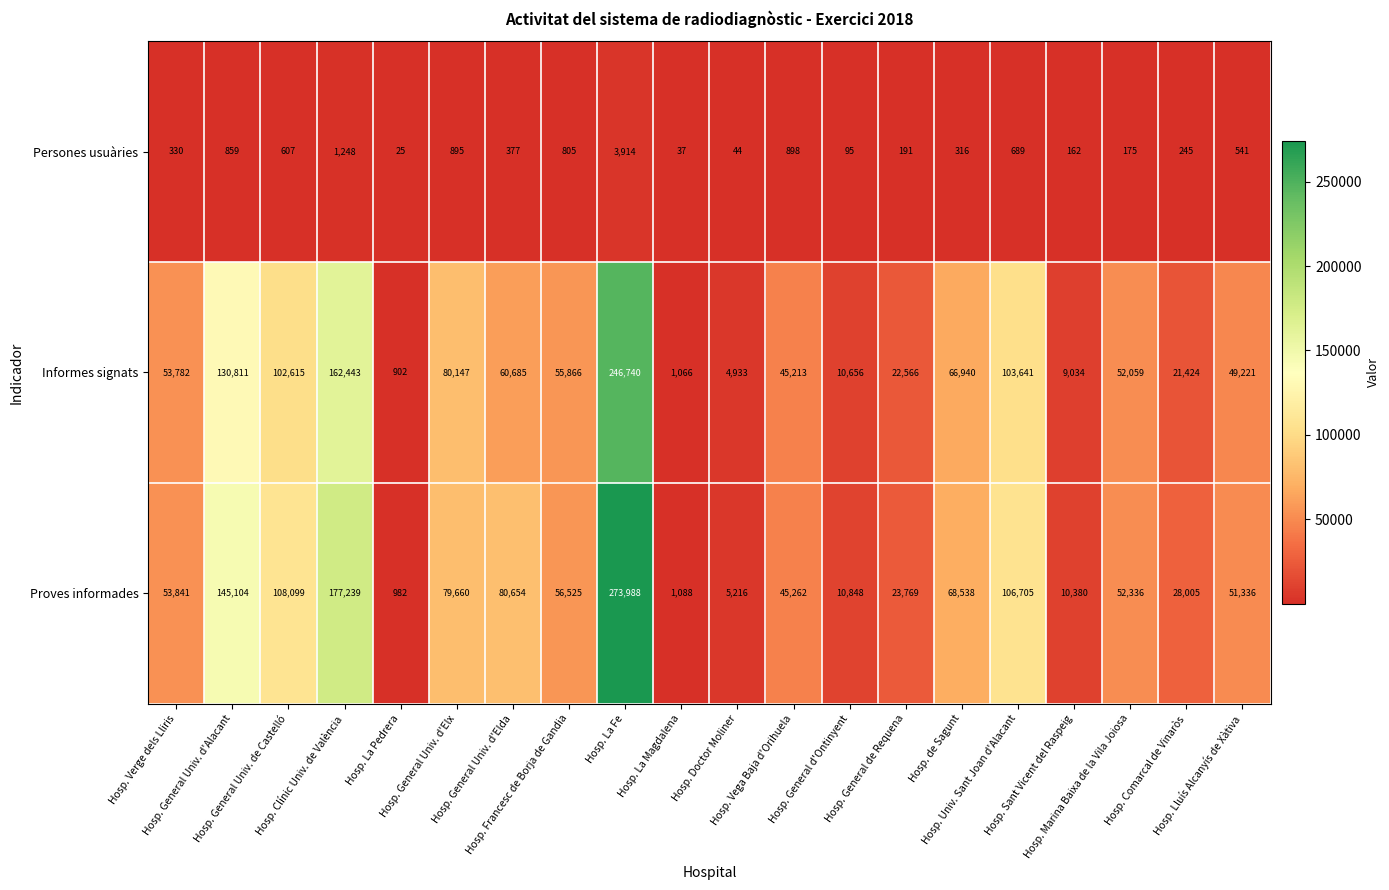

What is the lowest value of the Proves informades series?

982